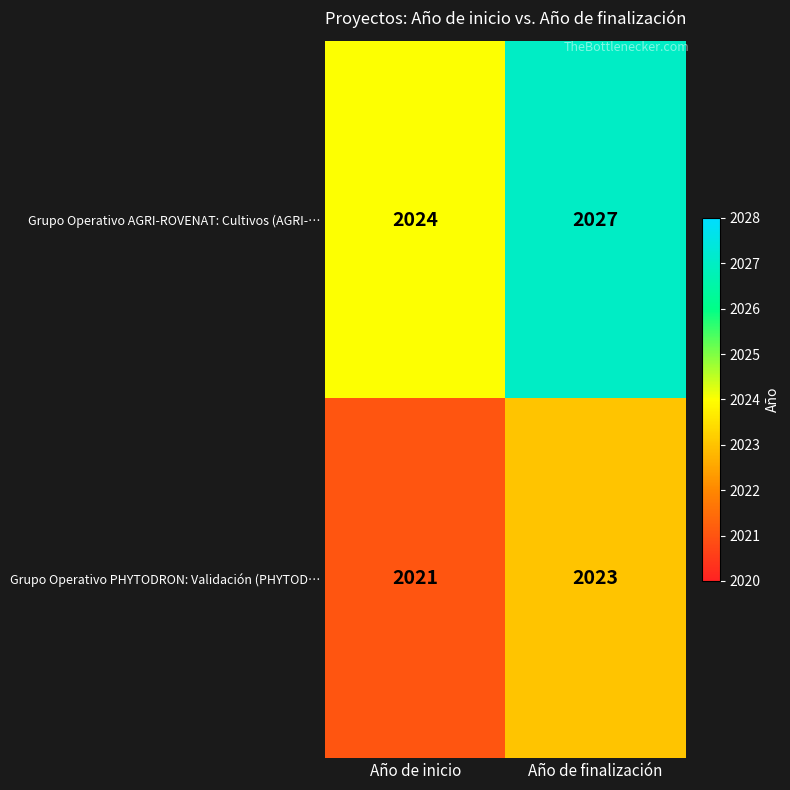

Reading left to right, what are all the values shown in this chart?

Grupo Operativo AGRI-ROVENAT: Cultivos (AGRI-…: 2024	2027
Grupo Operativo PHYTODRON: Validación (PHYTOD…: 2021	2023